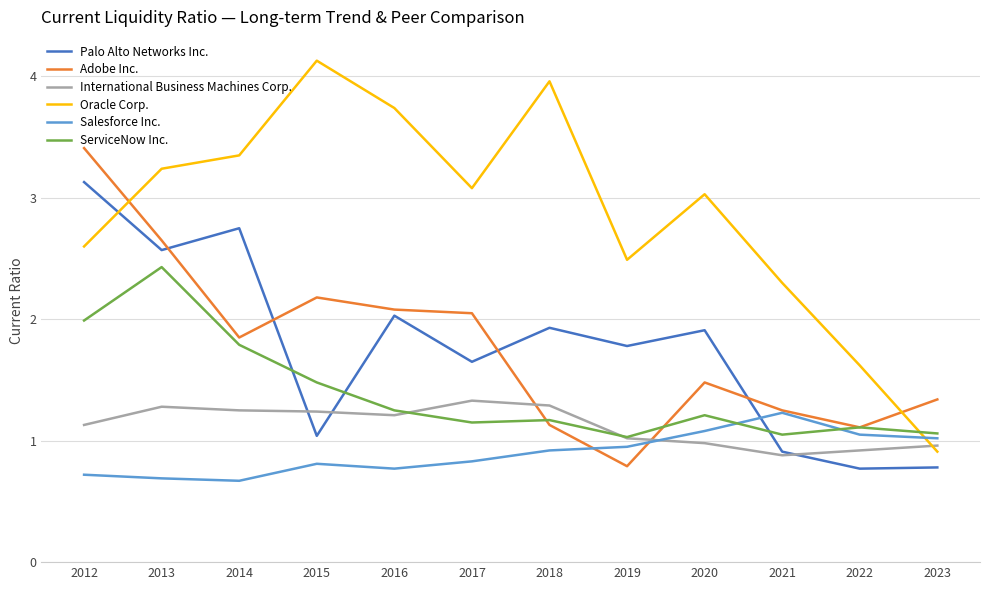

True or false: Oracle Corp. and ServiceNow Inc. intersect in this chart.

True